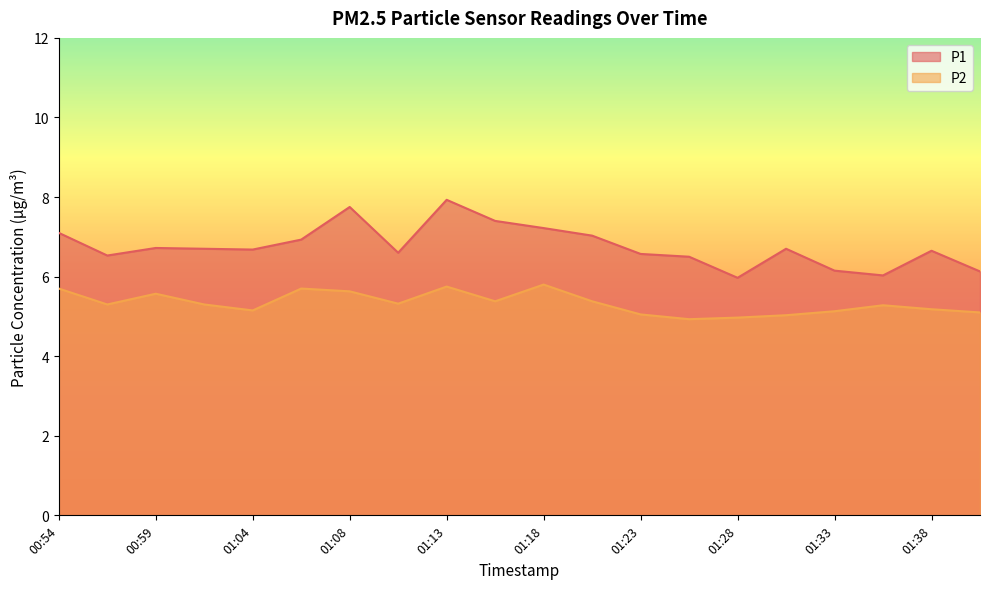

What is the difference between the maximum and minimum values in the P2 series?

0.9